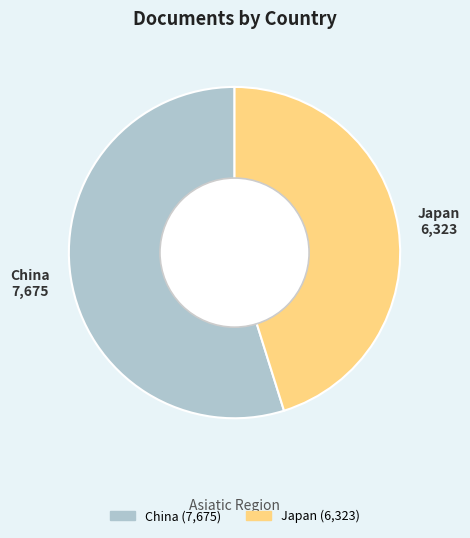

Which slice is the largest?

China